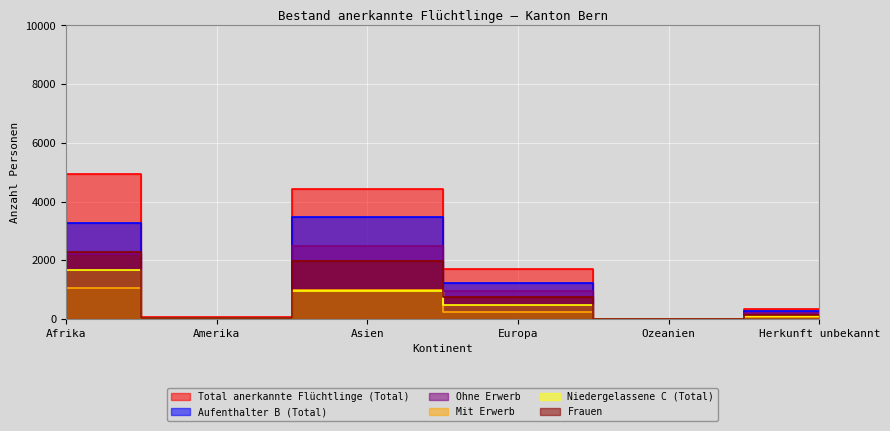

How many data points in Mit Erwerb are less than 250?

3